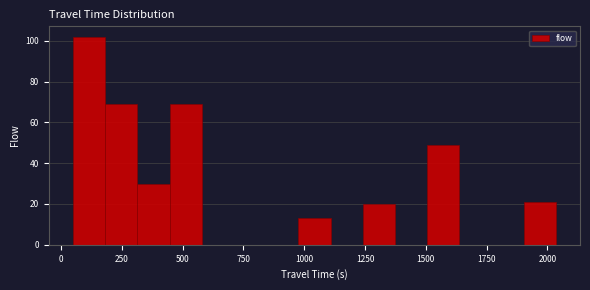

Read against the x-axis, roughly where is the centre of the tallest bar?

100